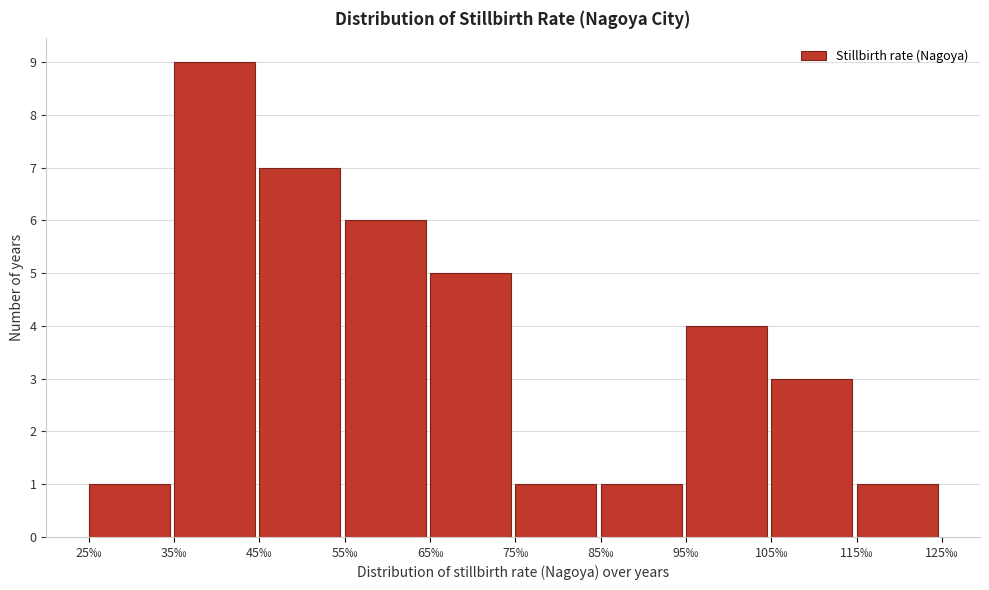

What is the height of the bar covering 35 to 45 on the x-axis? The values are not printed on the chart, so give them approximately, as read against the axis.

9